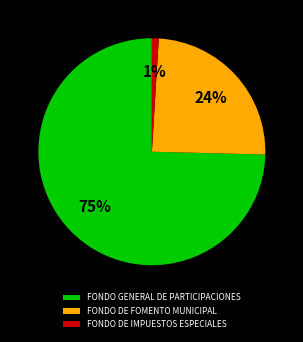

Combined, do FONDO DE FOMENTO MUNICIPAL and FONDO GENERAL DE PARTICIPACIONES account for over 50%?

Yes